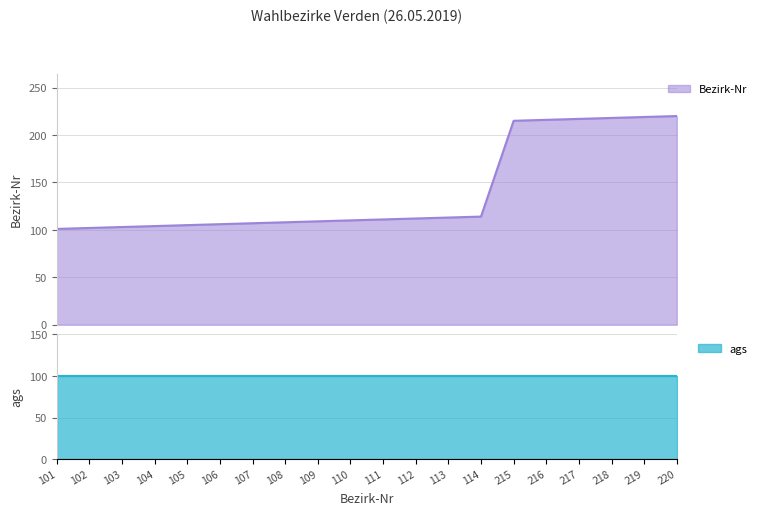

True or false: the data has more than 2 interior local peaks.

False